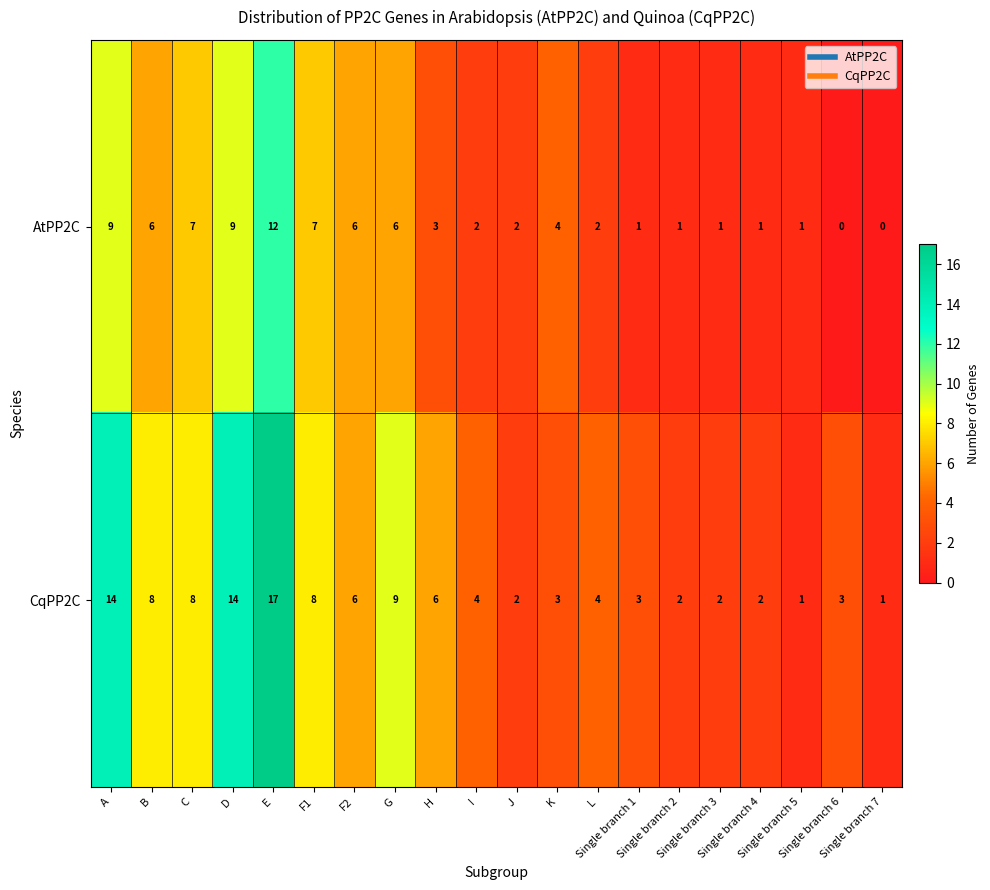

What is the maximum value shown in the chart?

17